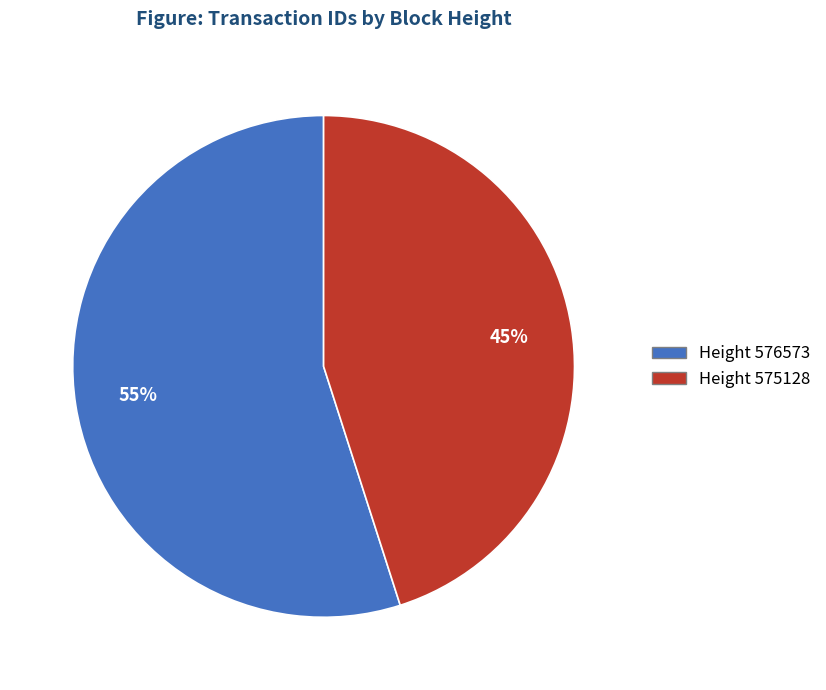

Does any single category account for the majority?

Yes